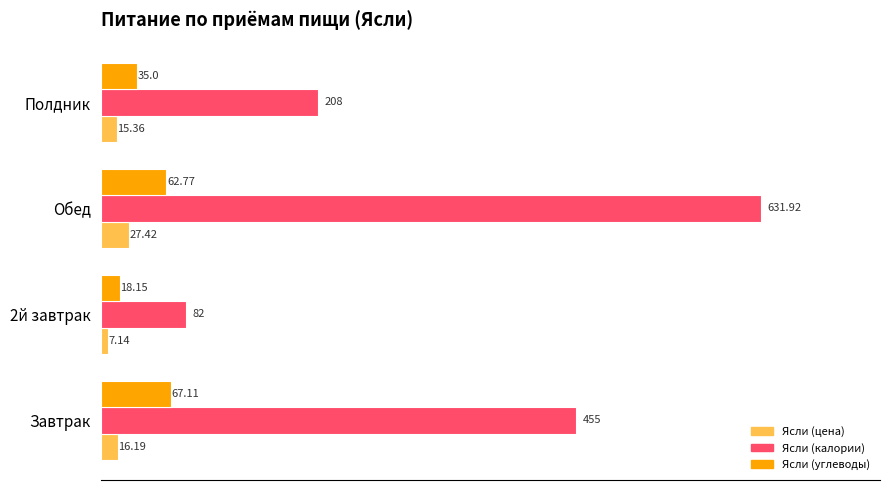

What is the difference between the highest and lowest values at Завтрак?

438.8